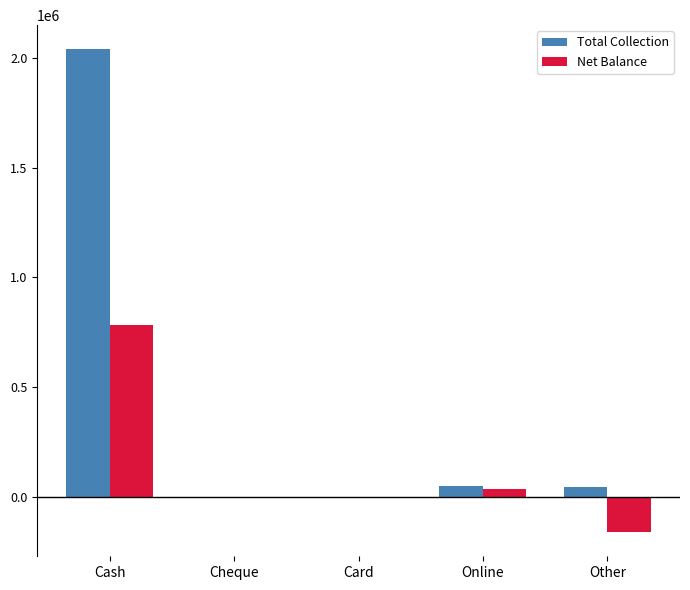

Which series has the widest spread of values?

Total Collection